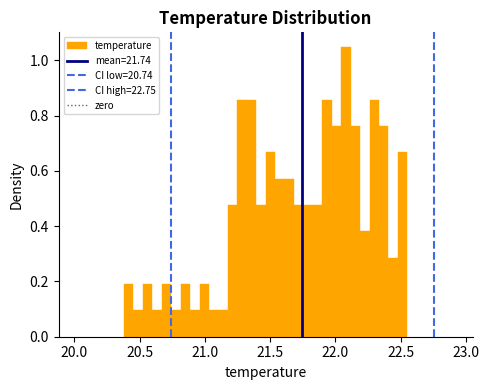

Around what value on the x-axis is the tallest bar? Give the approximate position of its centre, as read against the axis.

22.10